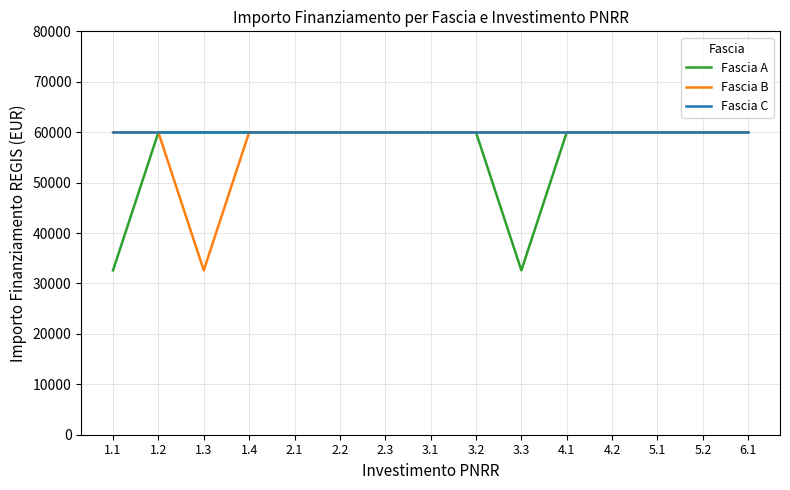

Rank the series by their average value, from highest to lowest.

Fascia C, Fascia B, Fascia A